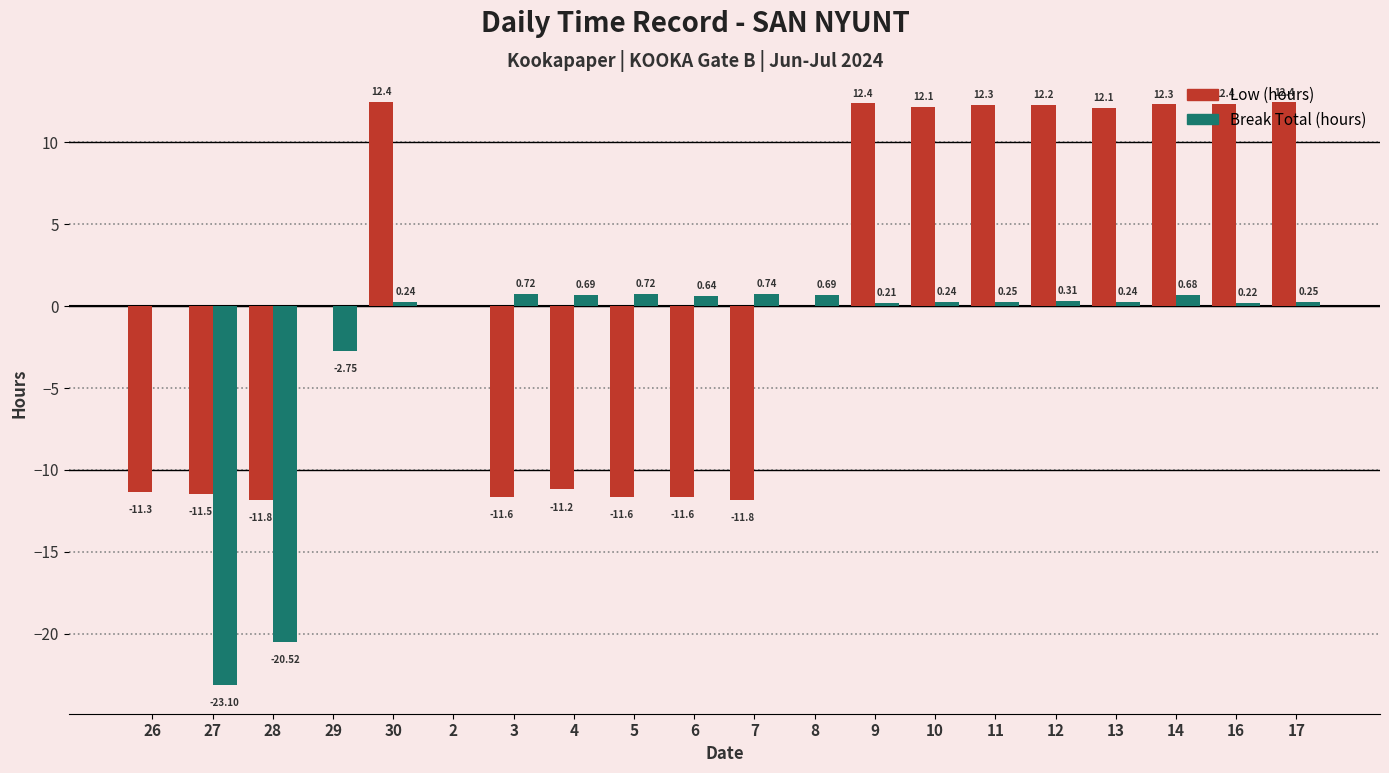

At which category is the sum across all series the highest?

14